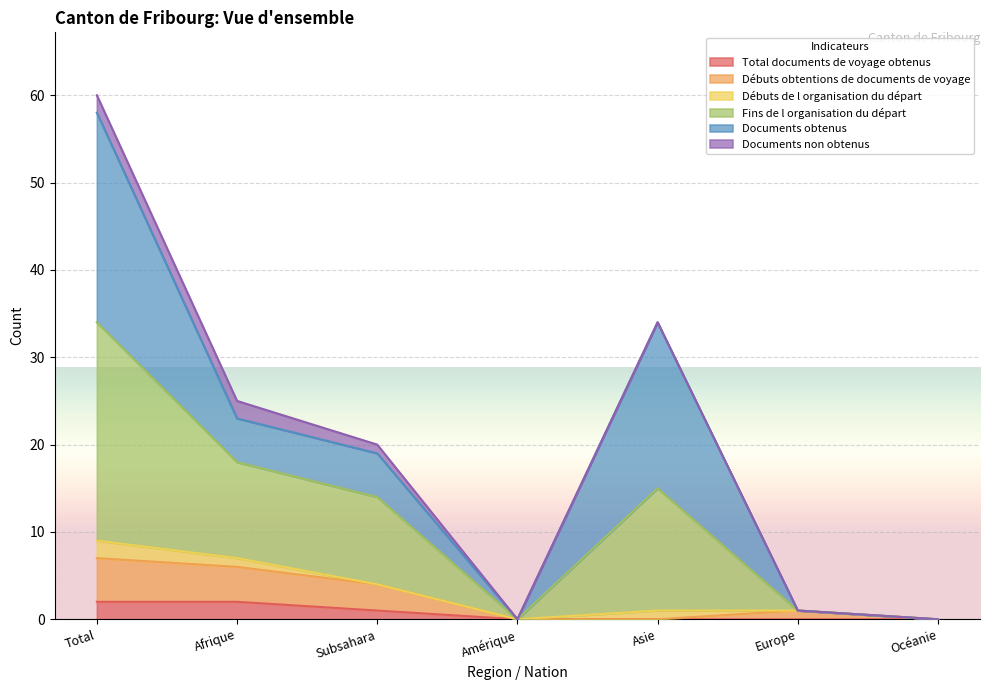

How many categories are shown in the chart?

7